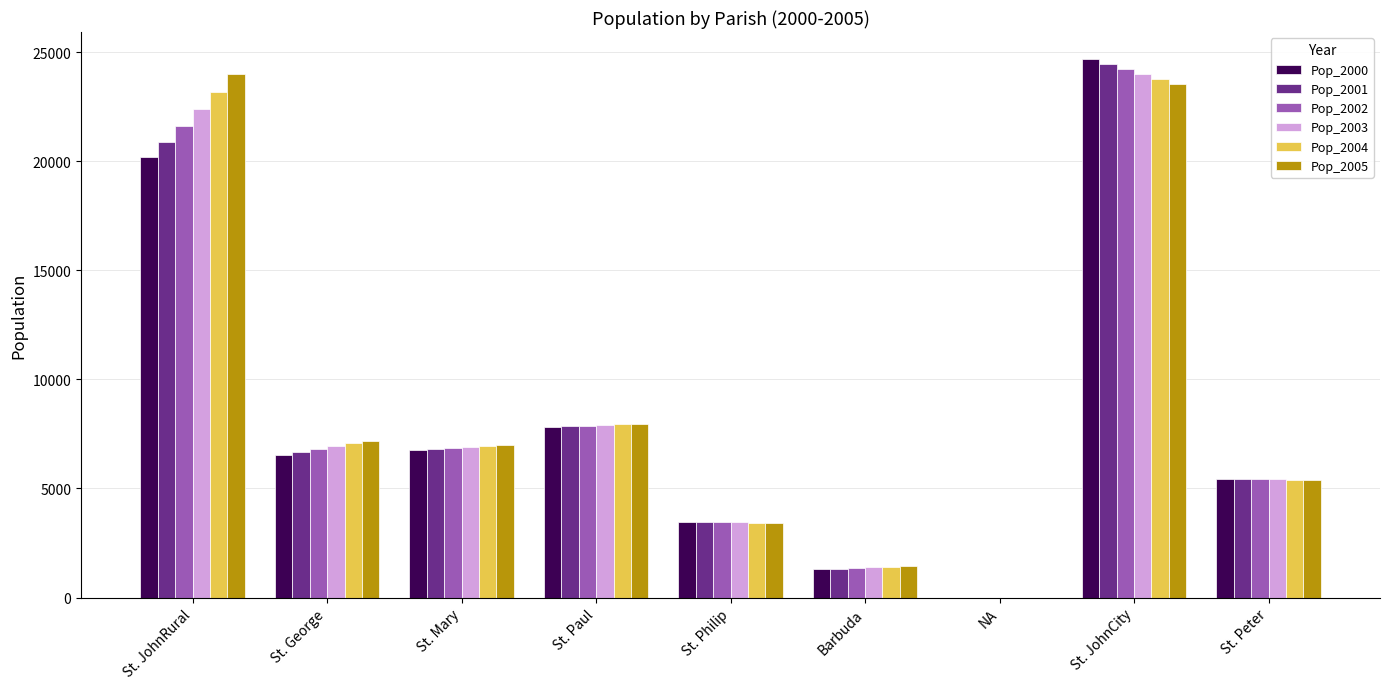

How many positive values does the Pop_2003 series have?

8